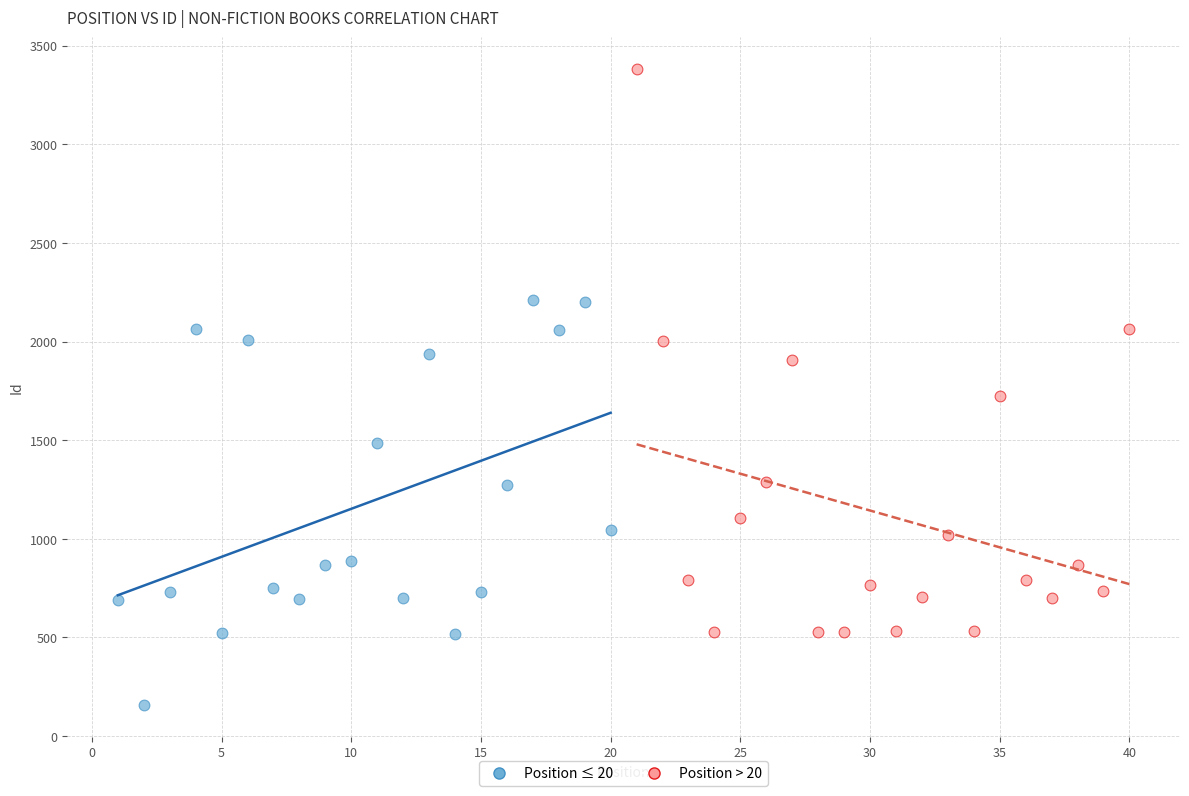

Which series reaches the maximum Y coordinate?

Position > 20